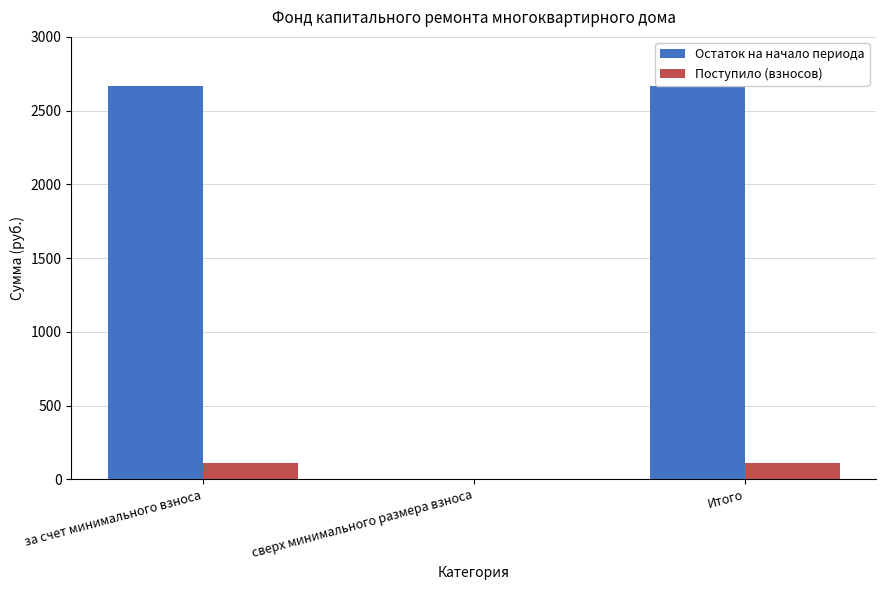

What is the sum of the Остаток на начало периода values at сверх минимального размера взноса and за счет минимального взноса?

2666.8